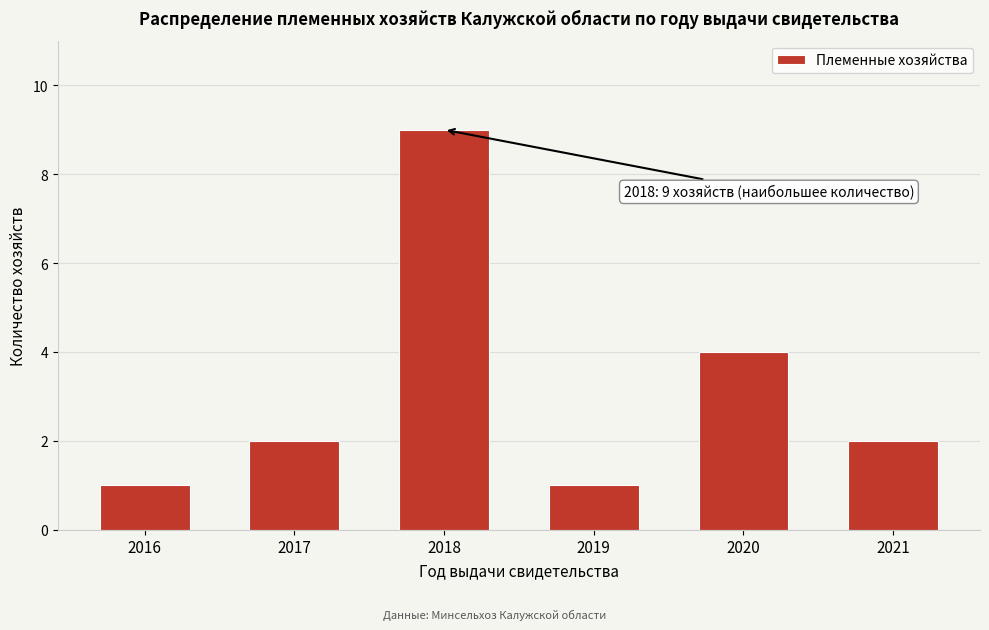

Reading left to right, what are all the values shown in this chart?

2016=1	2017=2	2018=9	2019=1	2020=4	2021=2